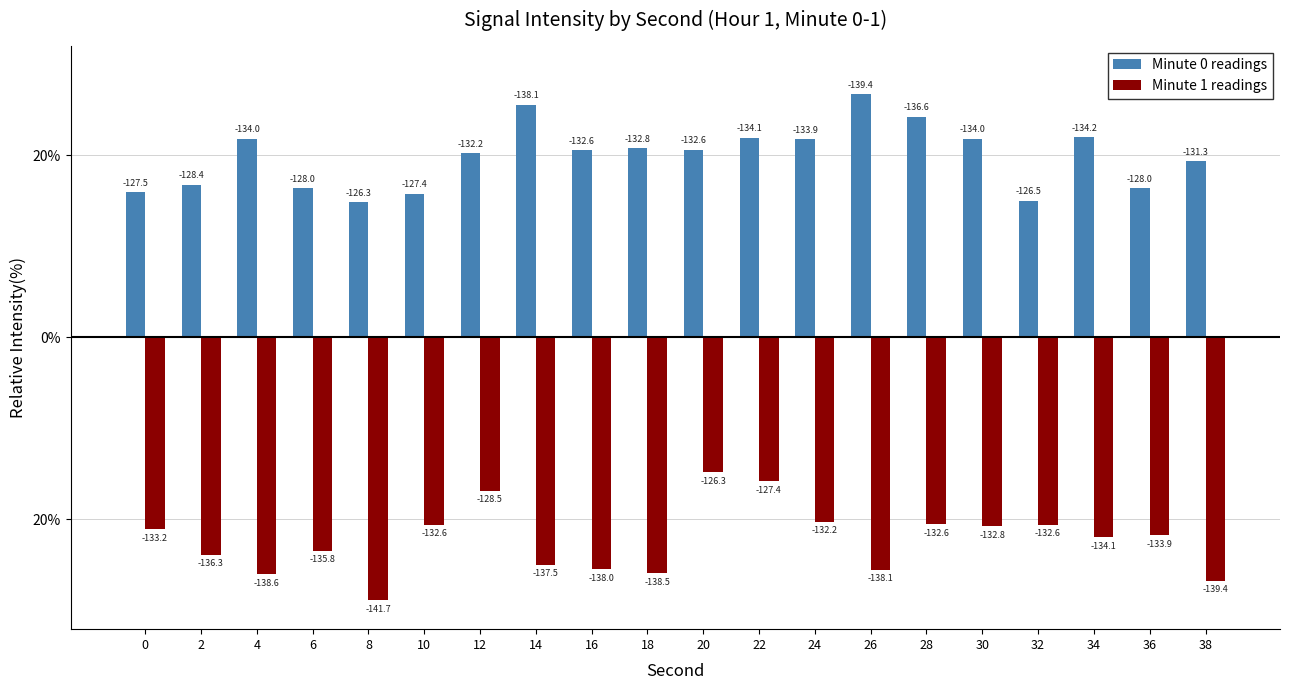

What is the sum of all Minute 0 readings values?

398.3